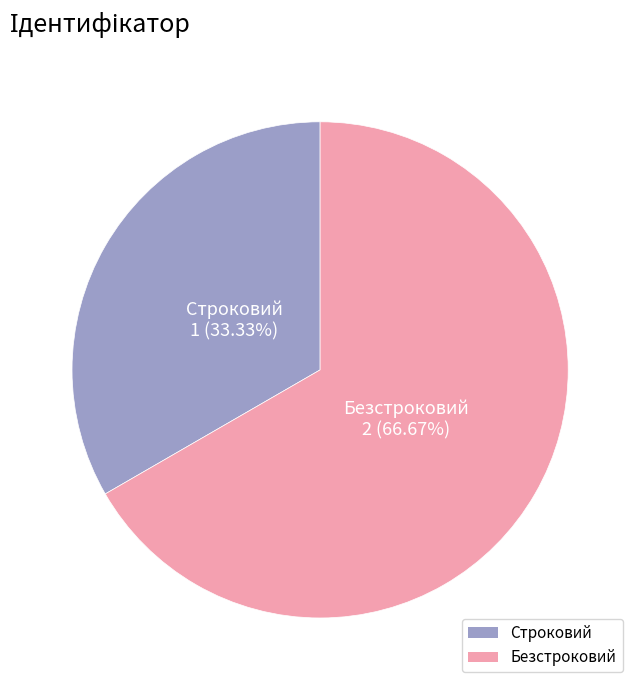

Count the number of slices in the pie.

2